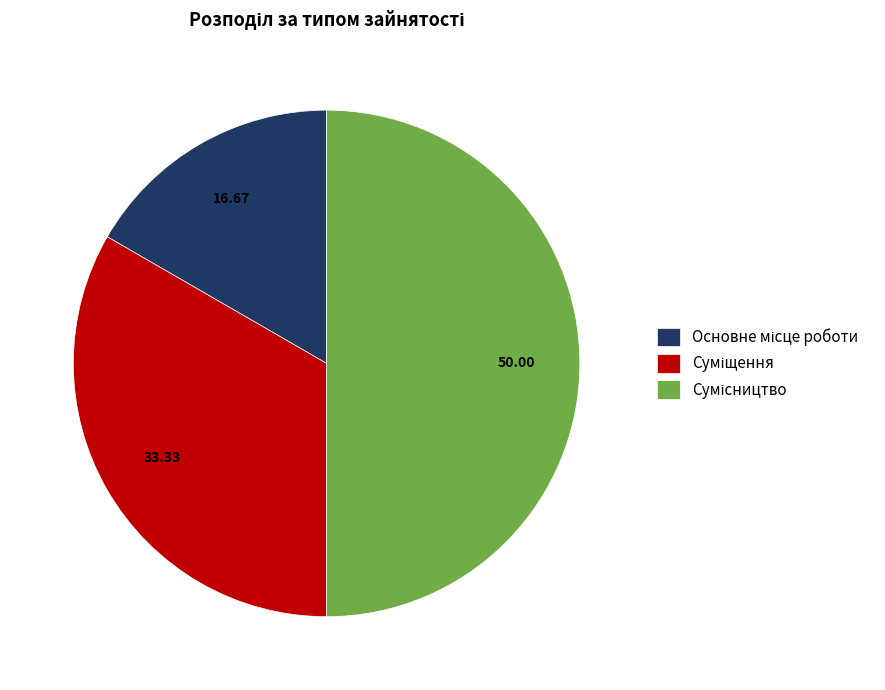

Does any single category account for the majority?

No